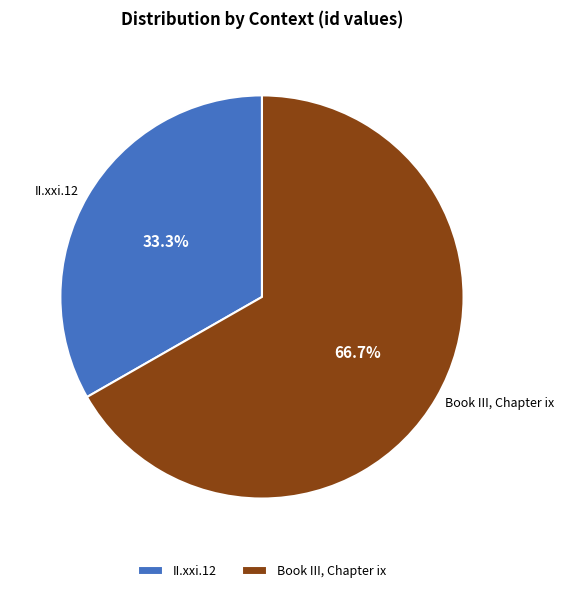

What percentage is the II.xxi.12 slice, to the nearest percent?

33%